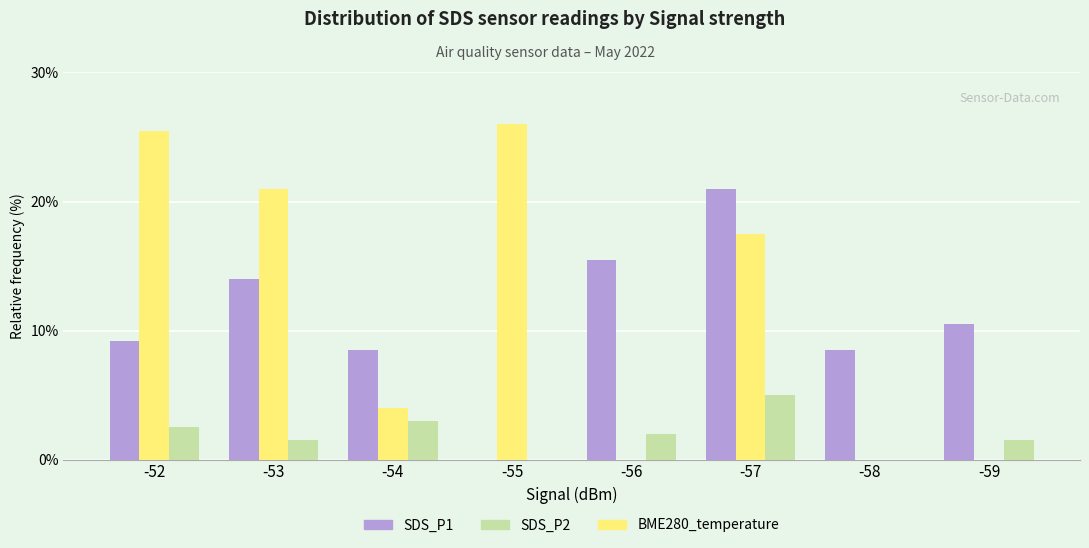

At which category is the sum across all series the highest?

-57